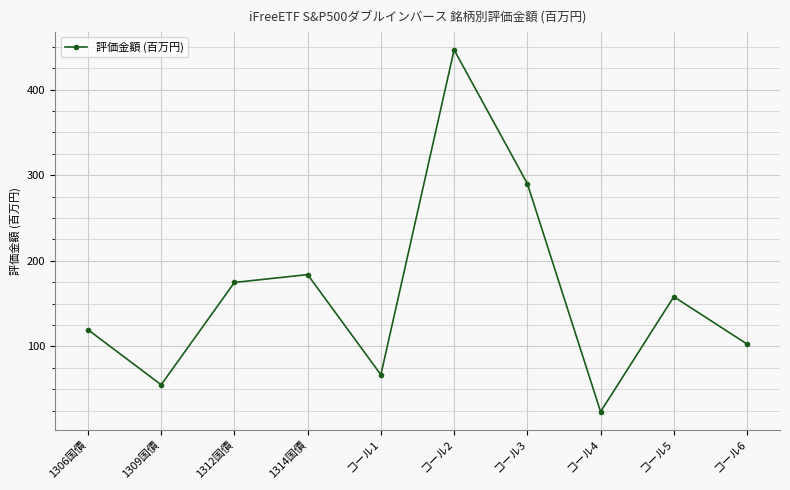

Reading left to right, list all the values displayed in this chart.

119.6	55.2	174.7	183.9	66.9	446.5	290.2	23.7	158.1	102.7